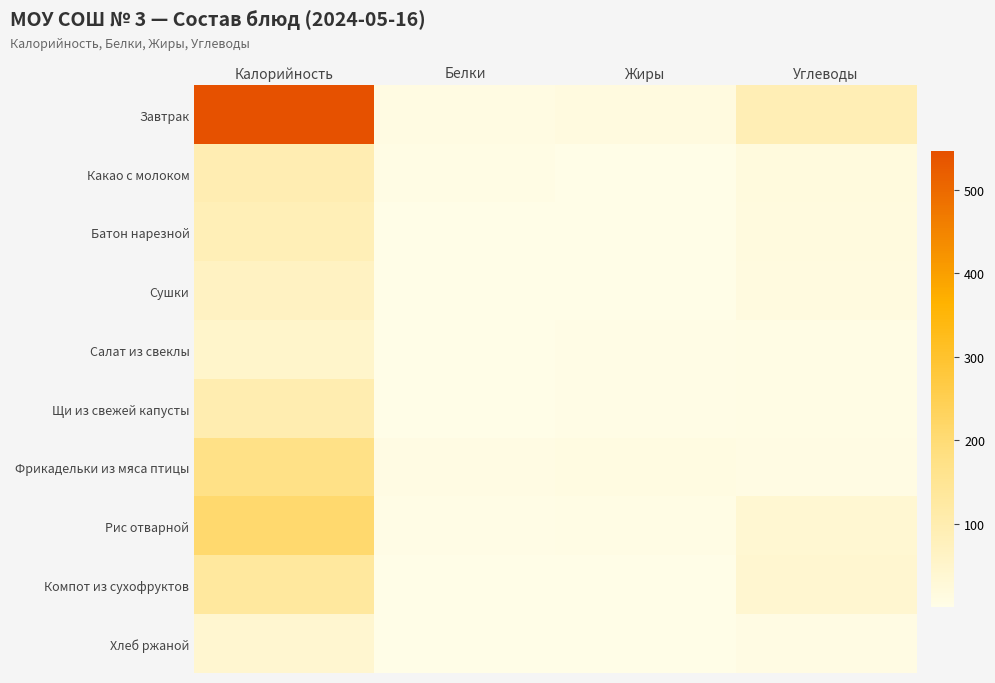

Which label corresponds to the largest value in the chart?

Калорийность